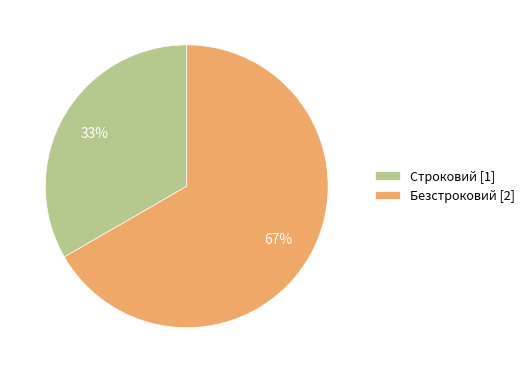

Between Строковий [1] and Безстроковий [2], which is larger?

Безстроковий [2]